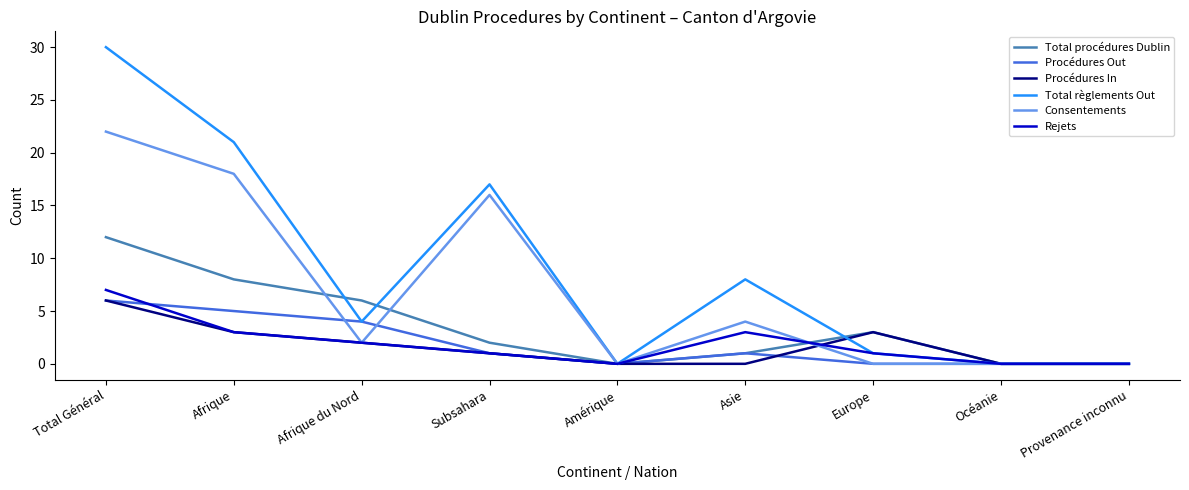

Read the Rejets value at Europe.

1